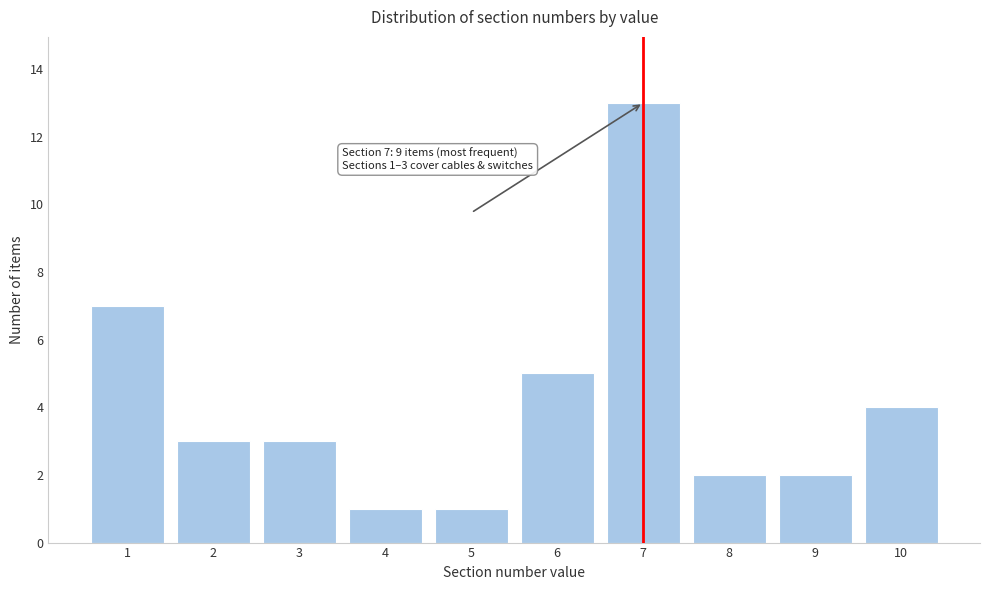

Reading left to right, transcribe all the data shown in this chart.

1=7	2=3	3=3	4=1	5=1	6=5	7=13	8=2	9=2	10=4